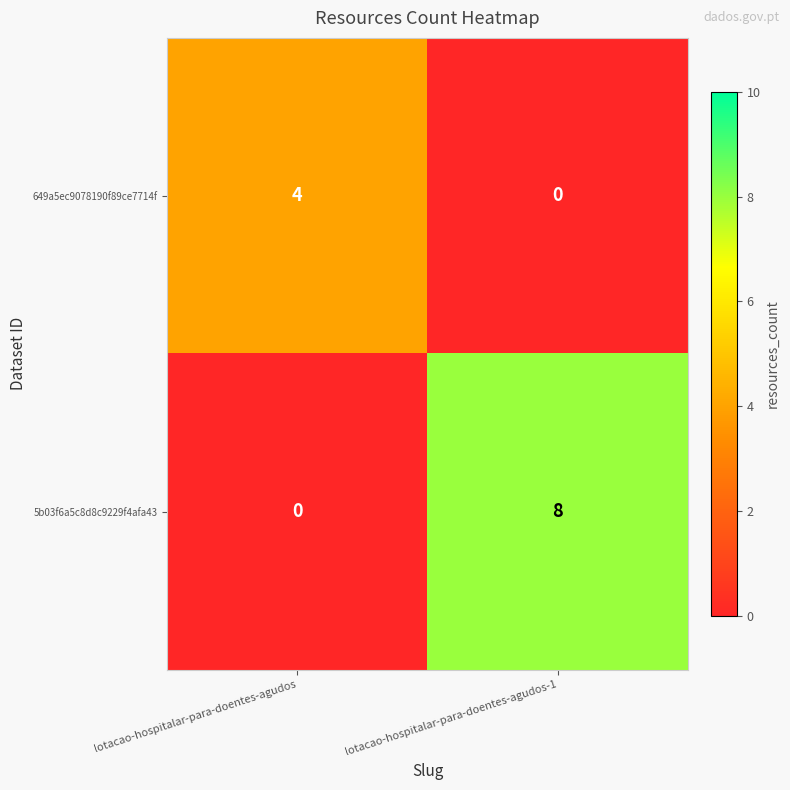

What is the total value across all series at lotacao-hospitalar-para-doentes-agudos-1?

8